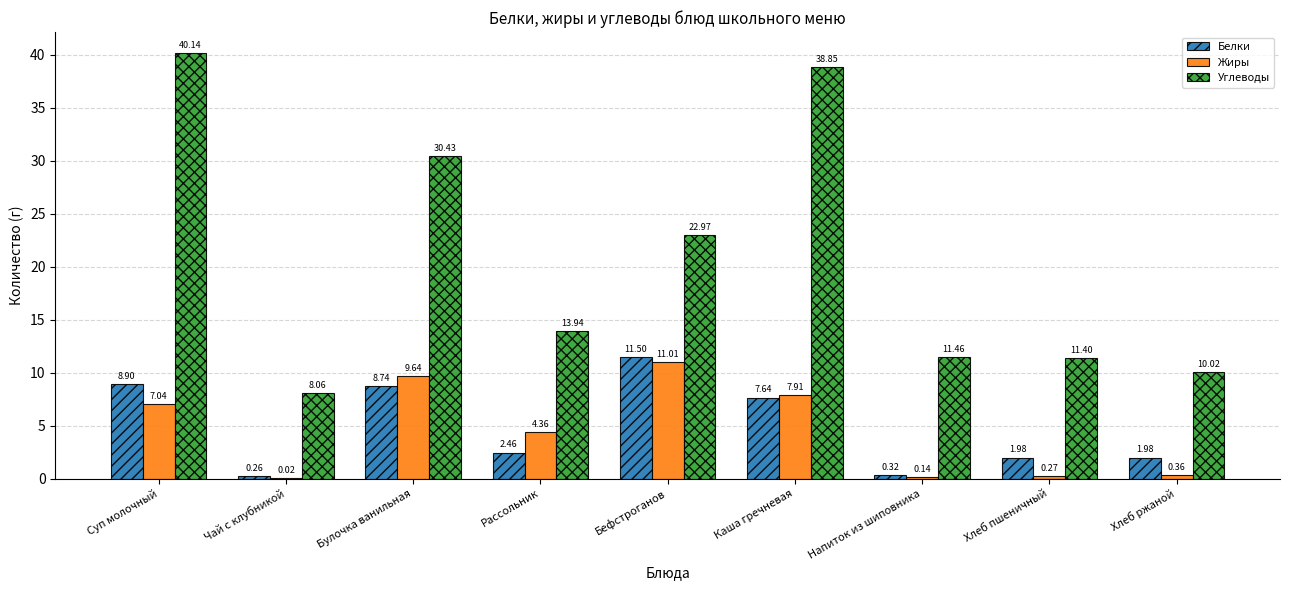

At which label does Углеводы first exceed 13?

Суп молочный